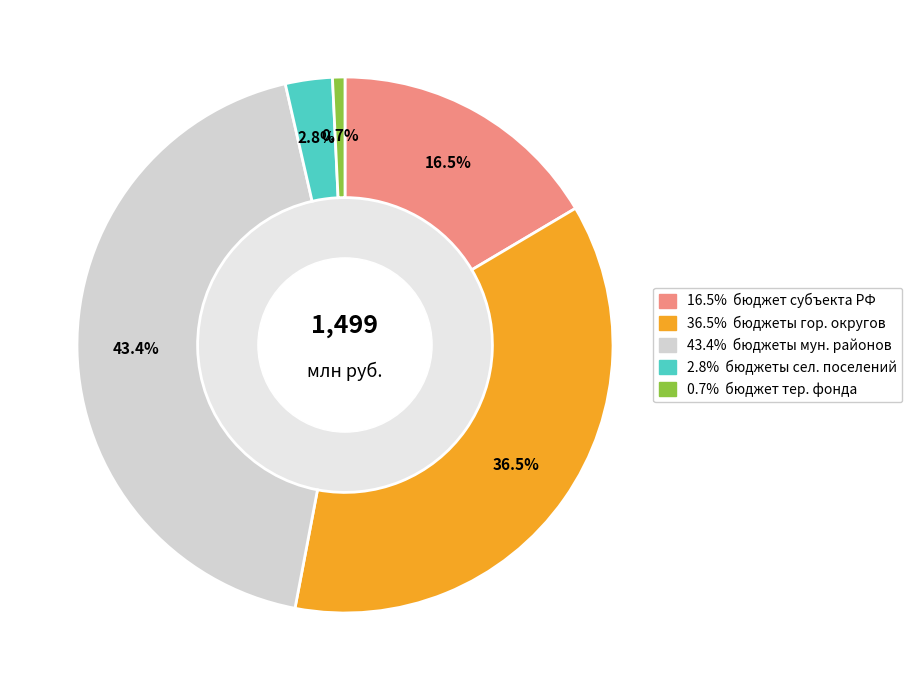

Does any single category account for the majority?

No